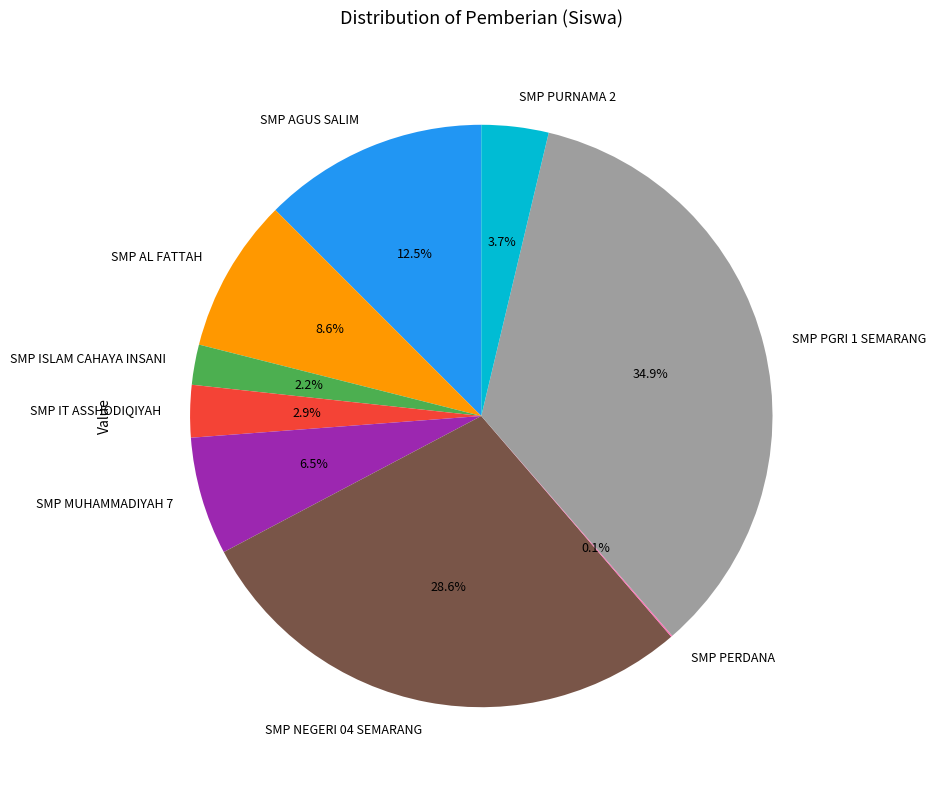

What percentage do SMP AL FATTAH and SMP IT ASSHODIQIYAH together represent?

11.5%